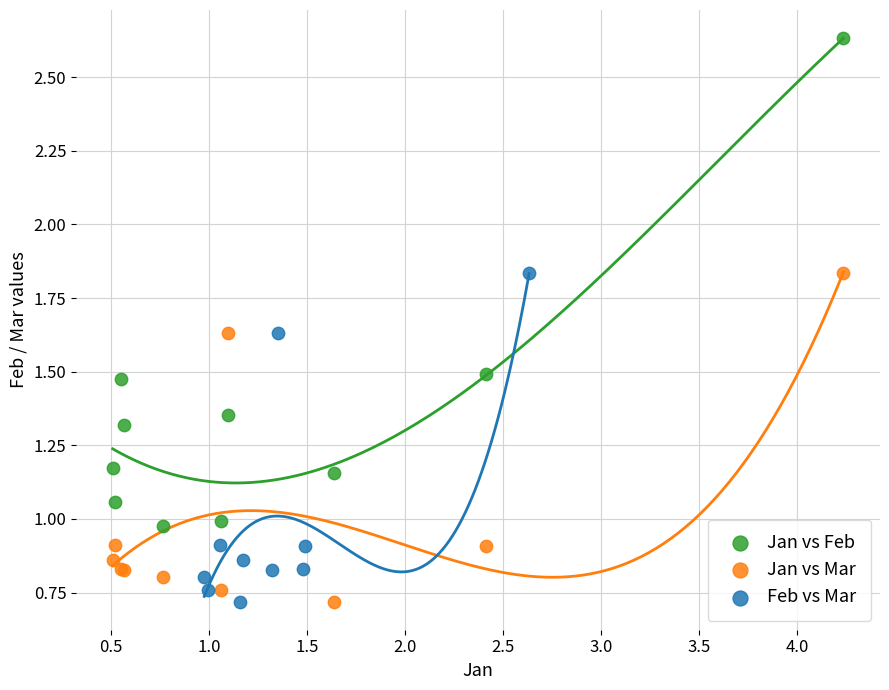

Which series has the largest Y range (max minus min)?

Jan vs Feb